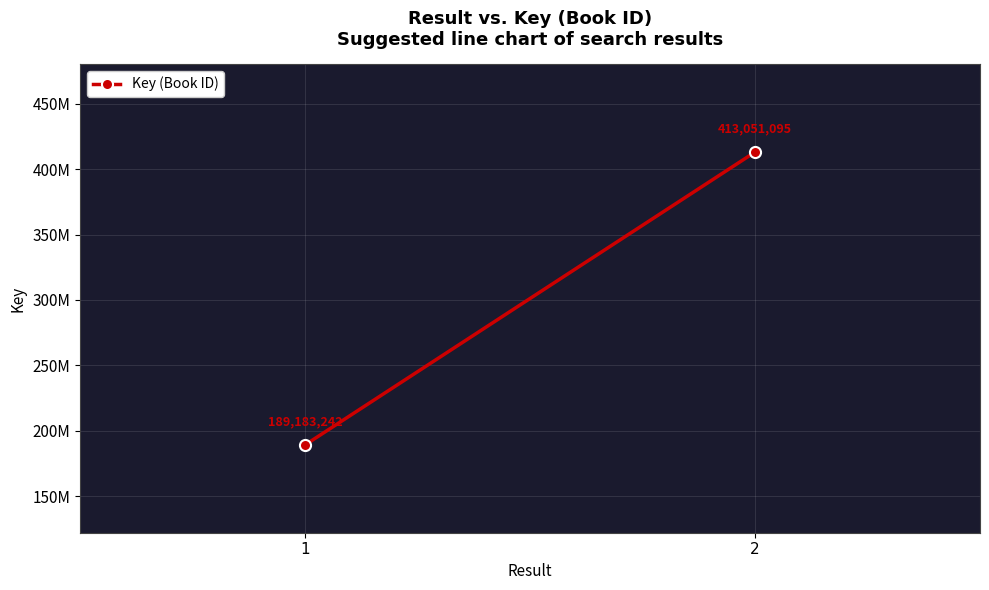

Approximately how many times larger is the value at 2 compared to 1?

2.2